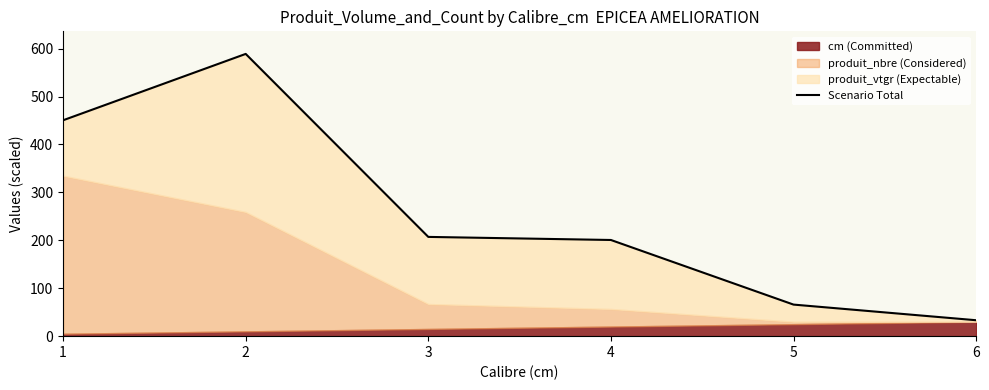

The chart shows a value of 588.9 at 2. True or false?

True